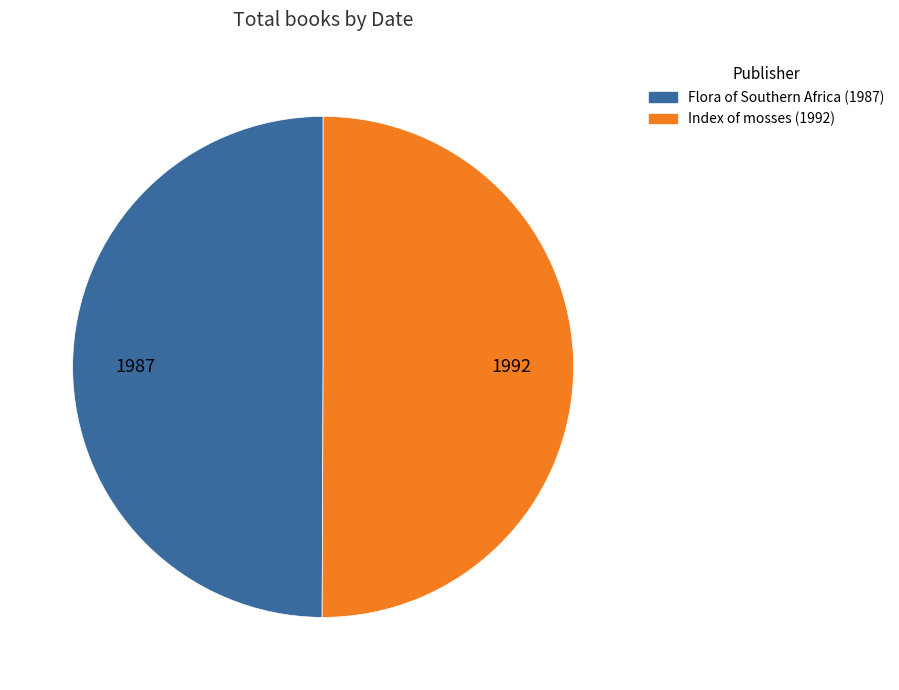

The Flora of Southern Africa (1987) slice represents 37% of the pie. True or false?

False